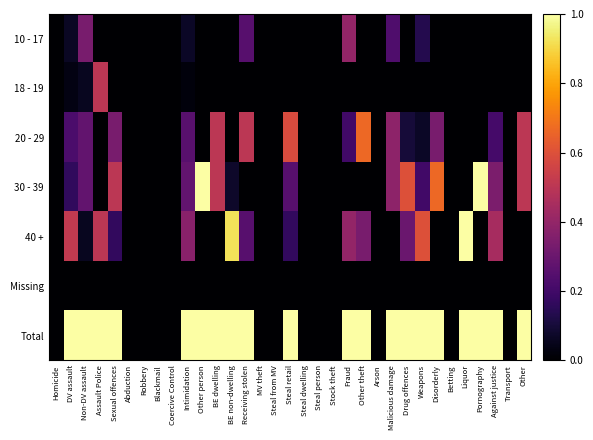

What is the maximum value shown in the chart?

1.0